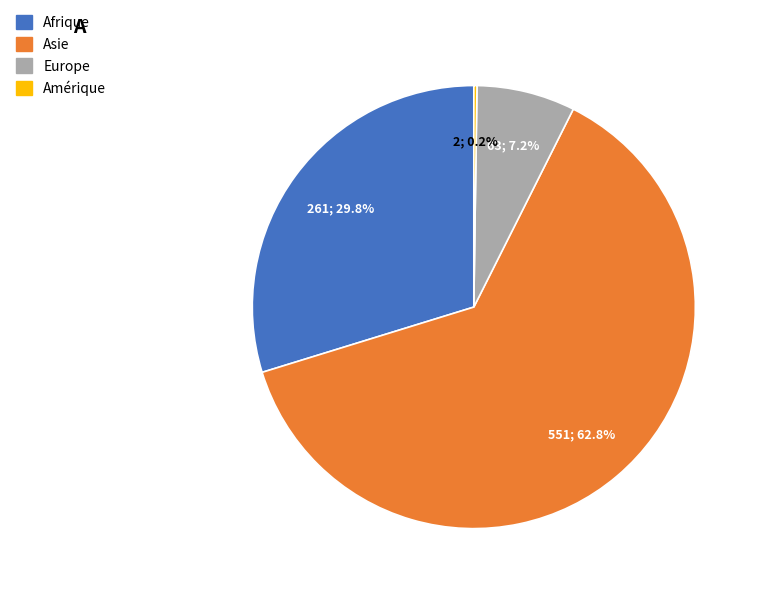

What percentage is NOT represented by Afrique?

70.2%